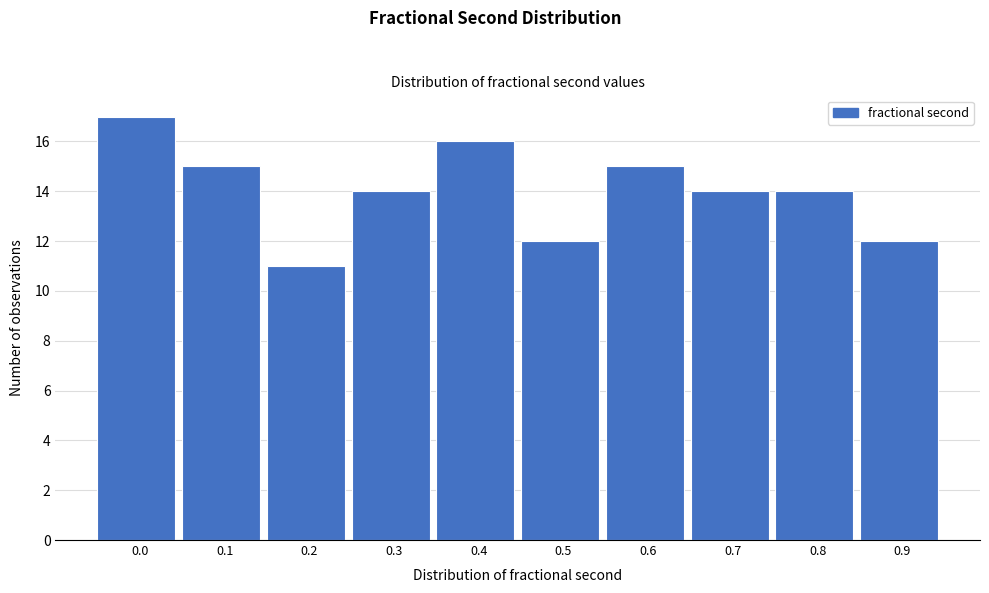

Reading left to right, transcribe all the data shown in this chart.

0.0=17	0.1=15	0.2=11	0.3=14	0.4=16	0.5=12	0.6=15	0.7=14	0.8=14	0.9=12